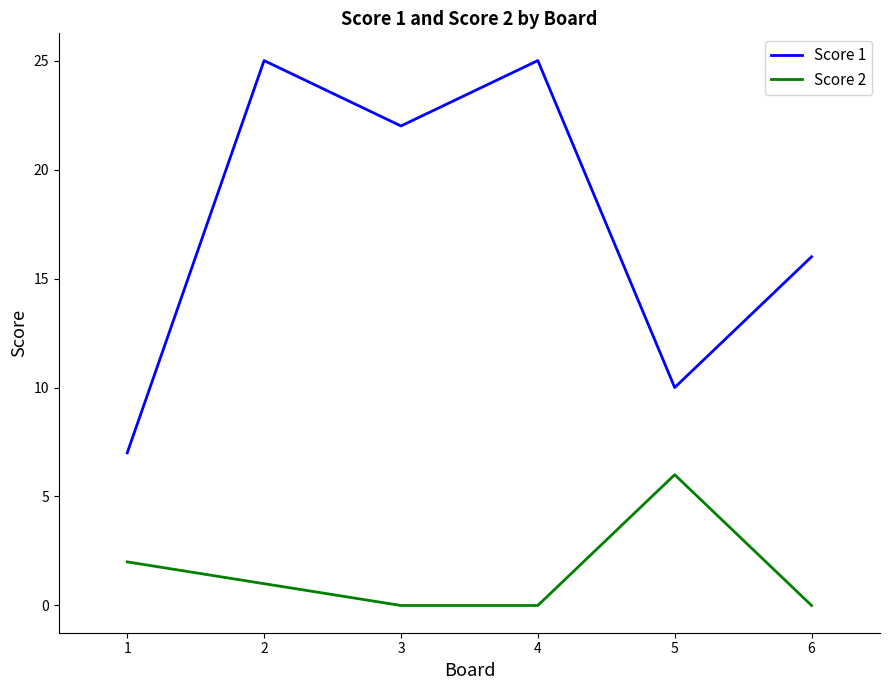

Reading left to right, transcribe all the data shown in this chart.

Score 1: 7	25	22	25	10	16
Score 2: 2	1	0	0	6	0